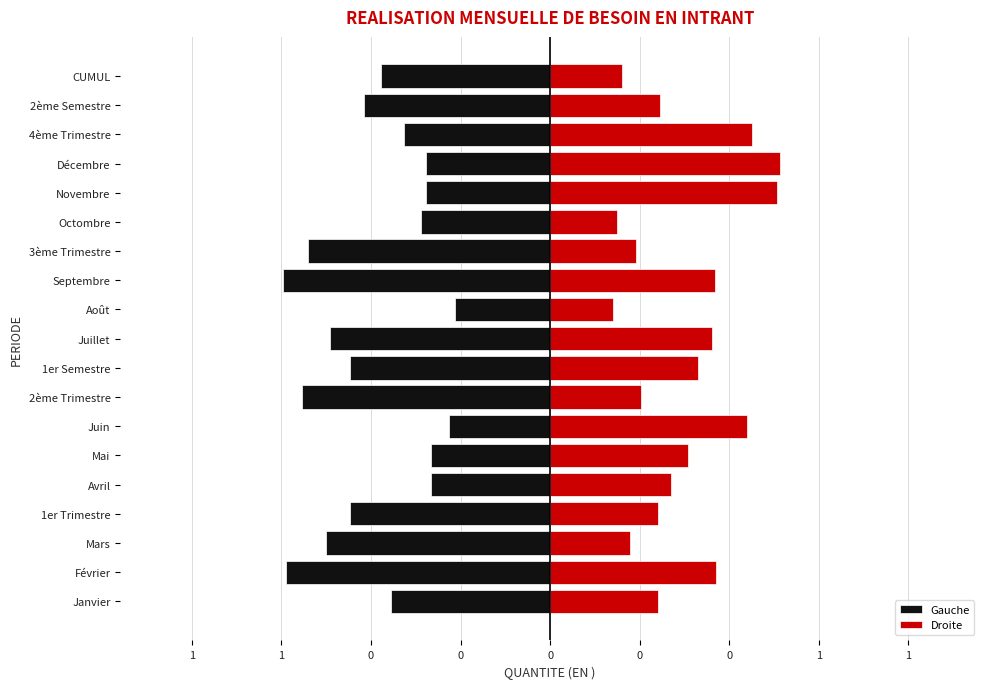

What are all the series names shown in the legend?

Gauche, Droite